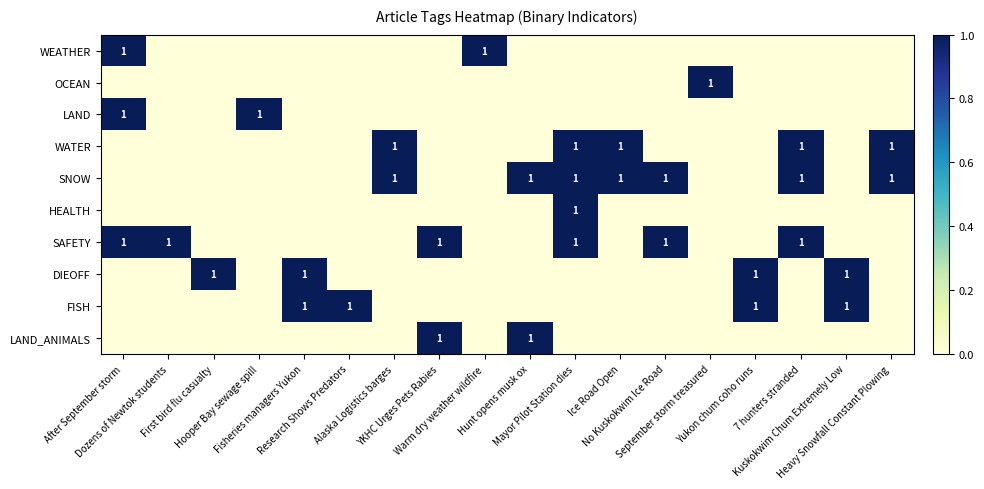

How many data points does each series have?

18